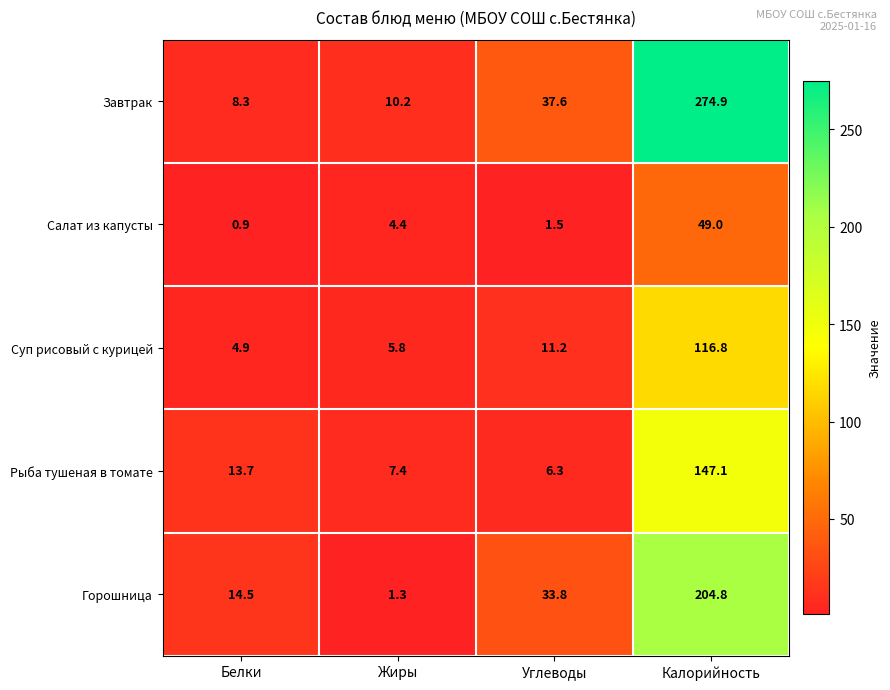

What is the maximum value for Салат из капусты?

49.0